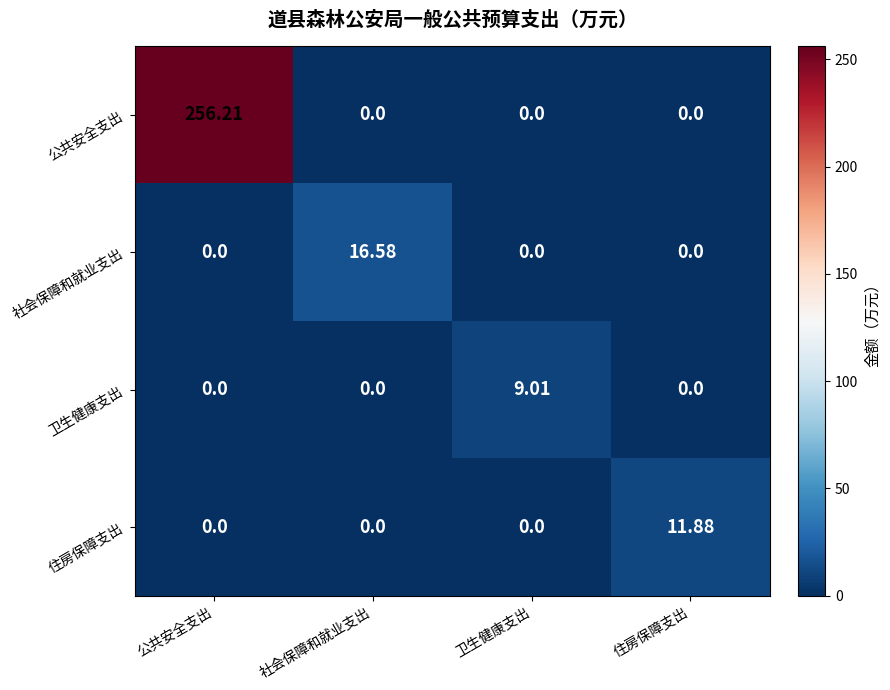

At which category does the chart reach its peak across all series?

公共安全支出